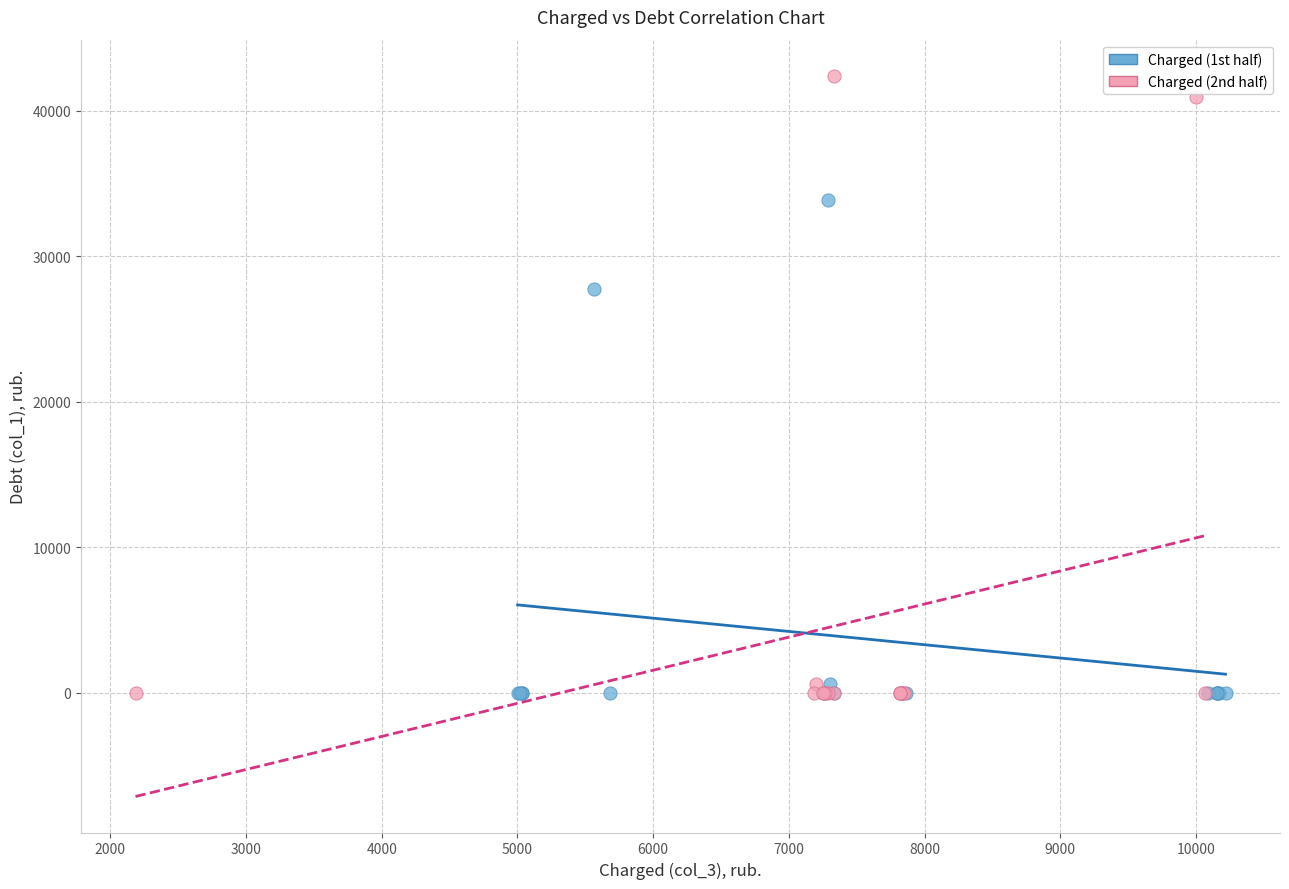

Which series has the largest Y range (max minus min)?

Charged (2nd half)